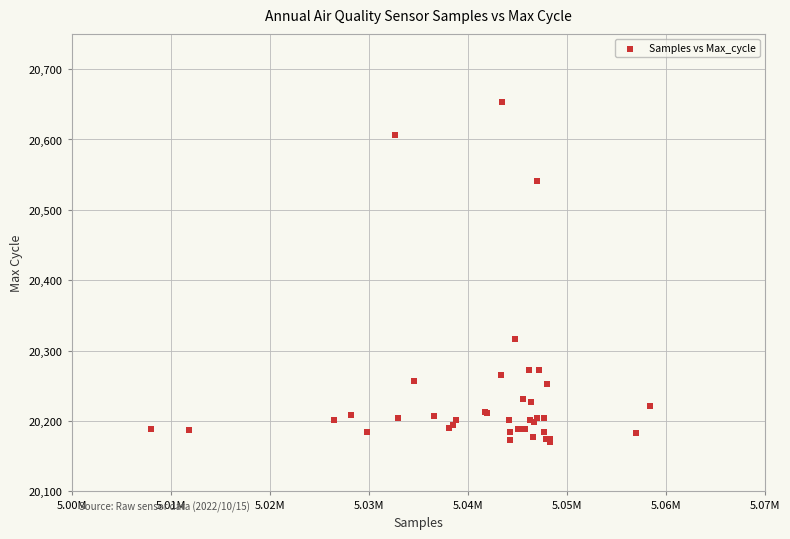

What Y value in the scatter plot is closest to 20411?

20316